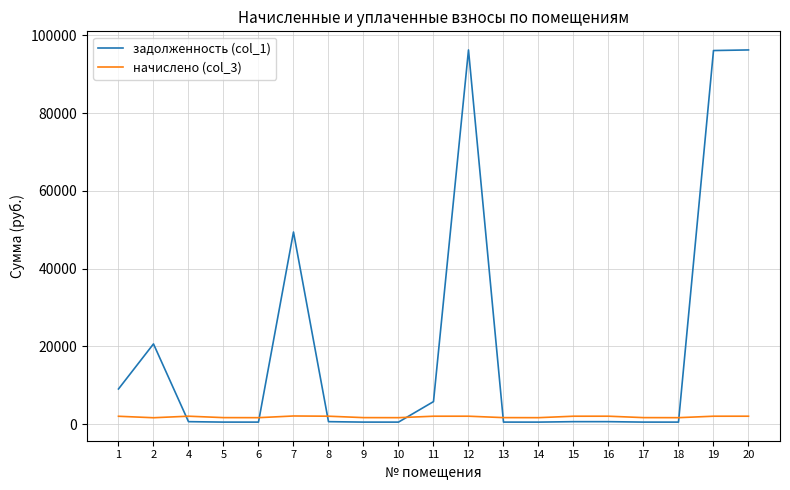

After their last crossing, which series has the higher values: задолженность (col_1) or начислено (col_3)?

задолженность (col_1)